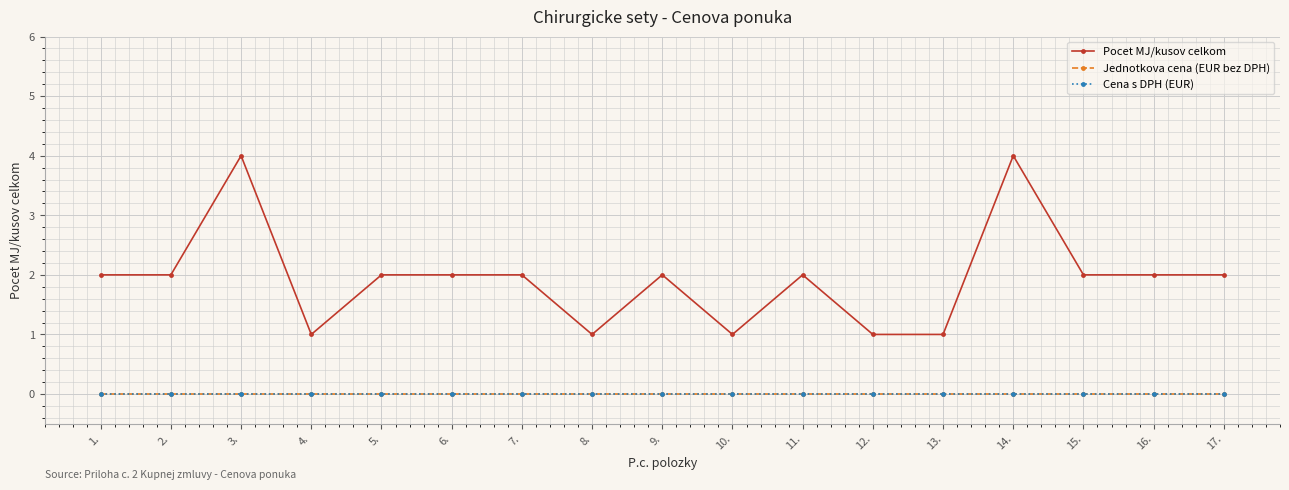

How many lines are shown in the chart?

3